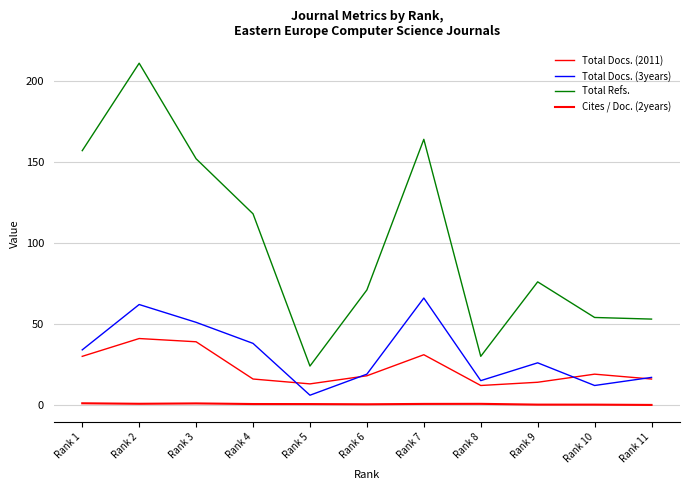

Does the chart display data point markers on the line(s)?

No